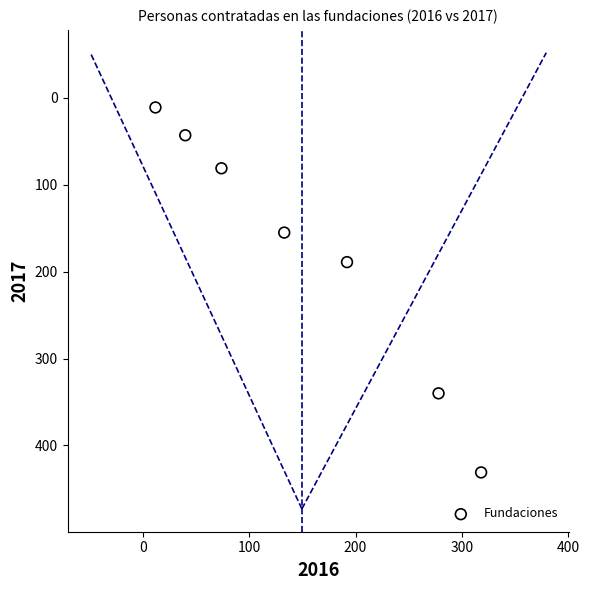

What Y value in the scatter plot is closest to 221?

189